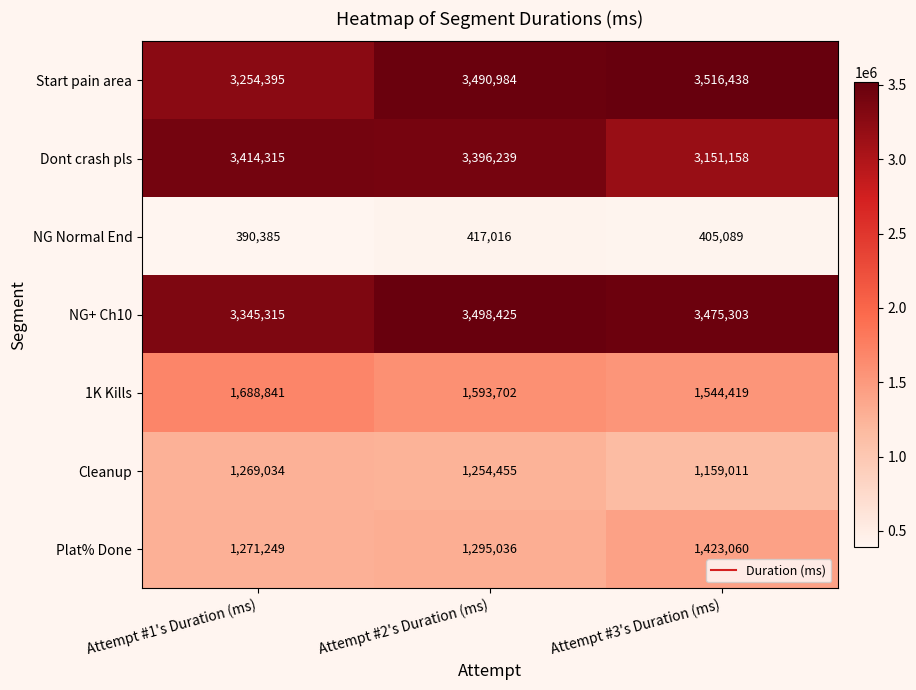

How many distinct data groups are displayed?

7